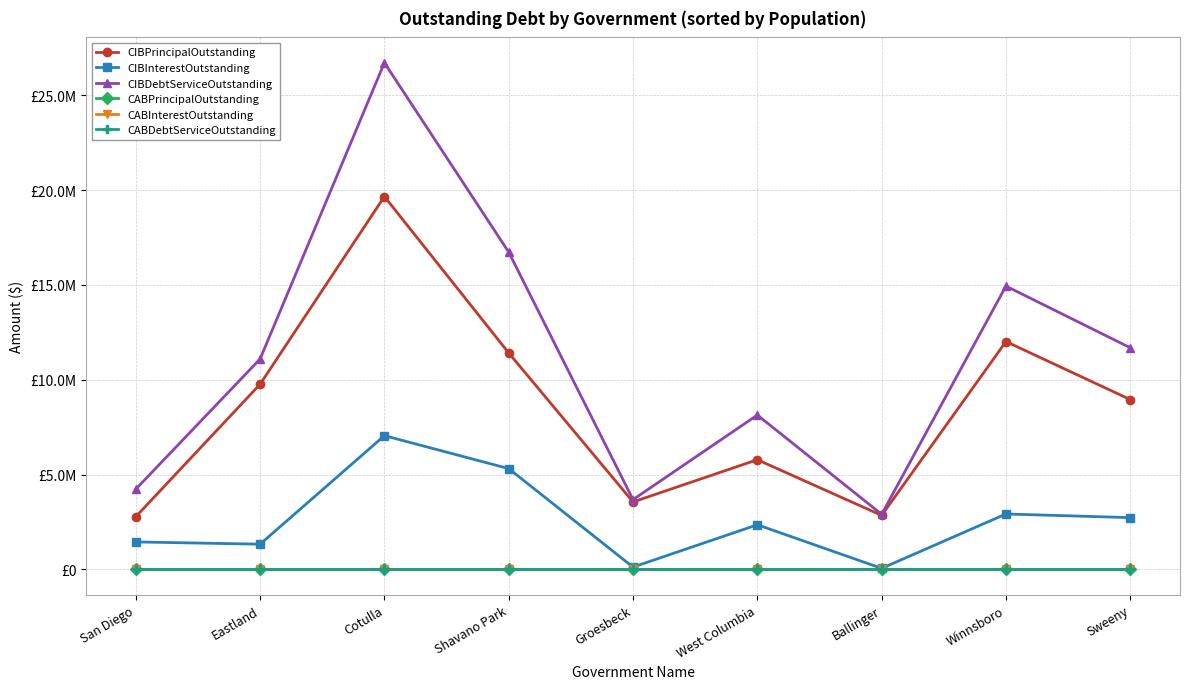

Does the chart have visible grid lines?

Yes